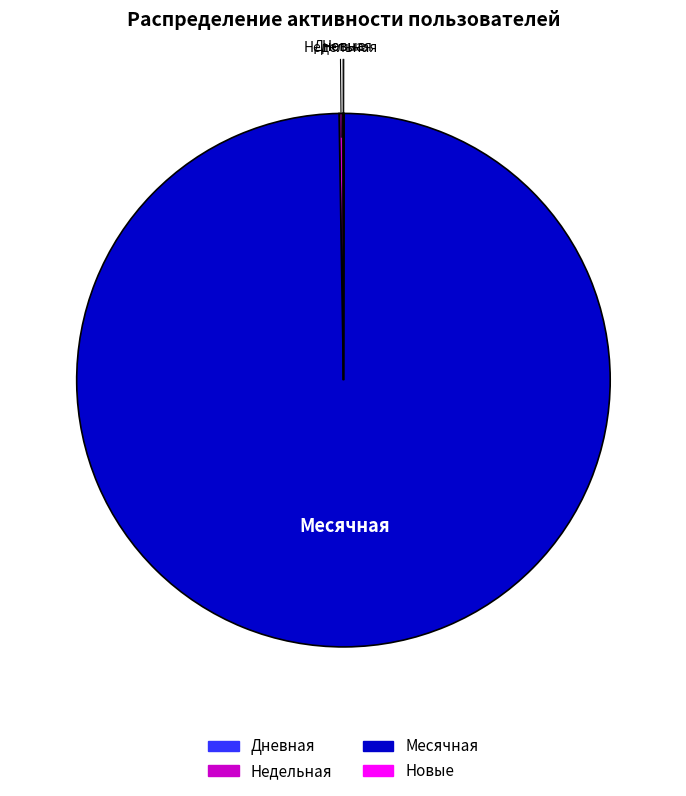

Is there a majority slice in this chart?

Yes